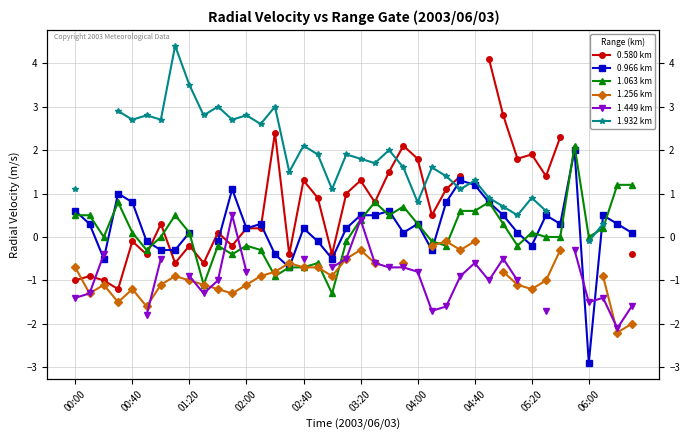

What are all the series names shown in the legend?

0.580 km, 0.966 km, 1.063 km, 1.256 km, 1.449 km, 1.932 km